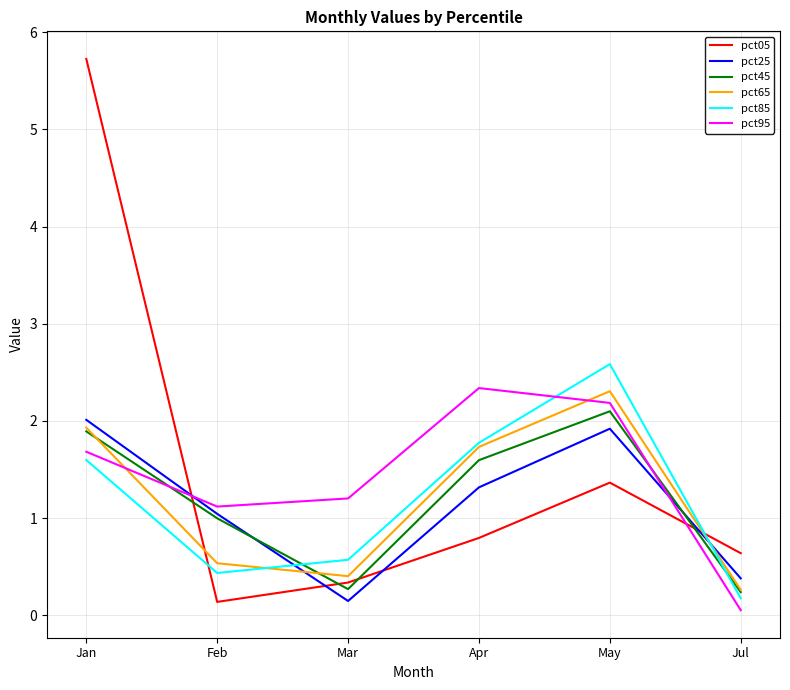

At which category is the sum across all series the highest?

Jan